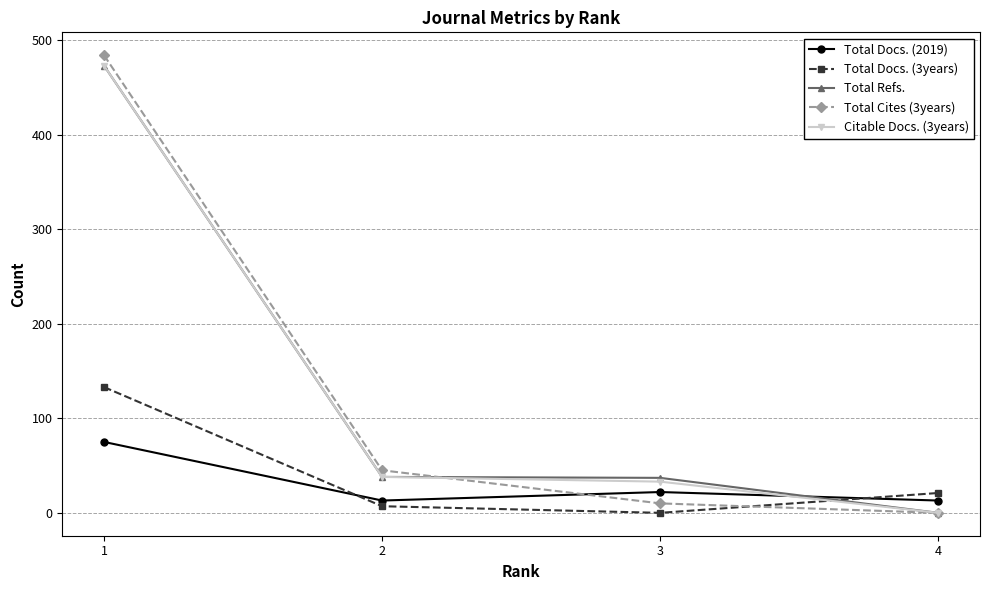

What is the difference between the maximum and minimum values in the Citable Docs. (3years) series?

473